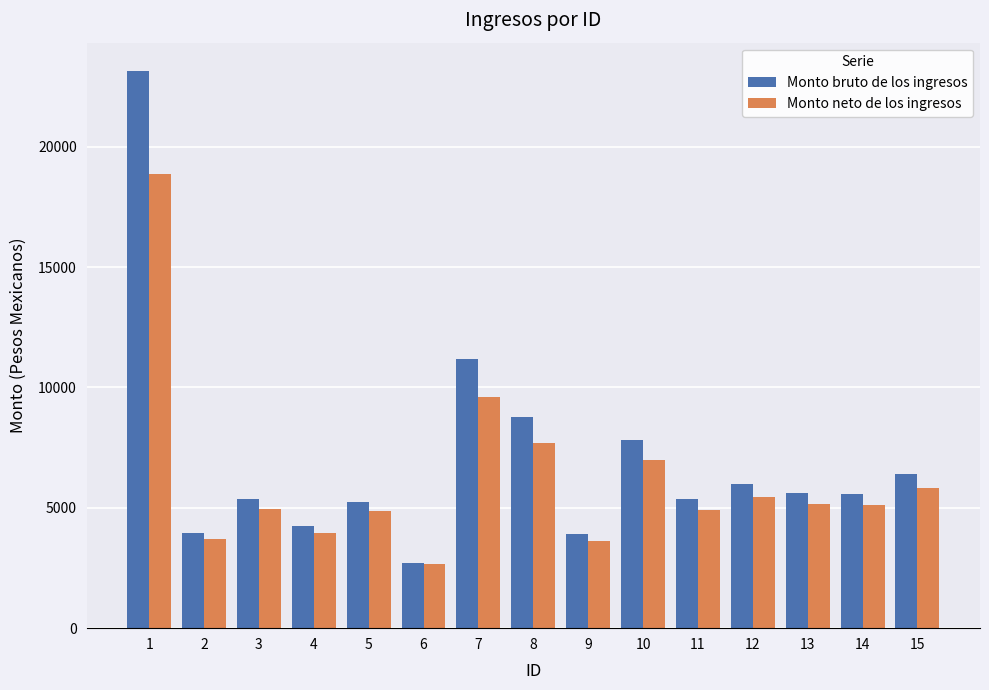

Which series changed the most between 6 and 7?

Monto bruto de los ingresos